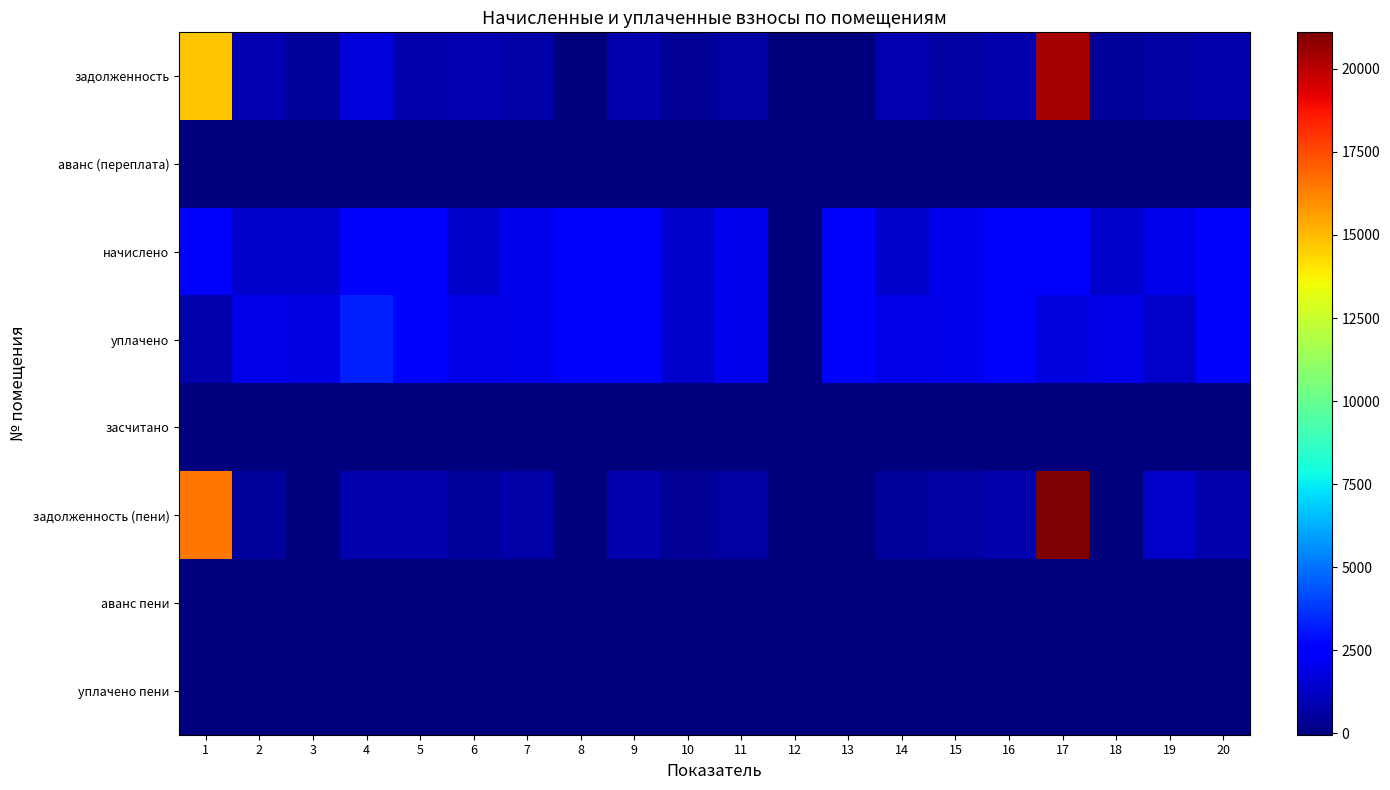

What is the spread (max minus min) of values at 4?

3293.7